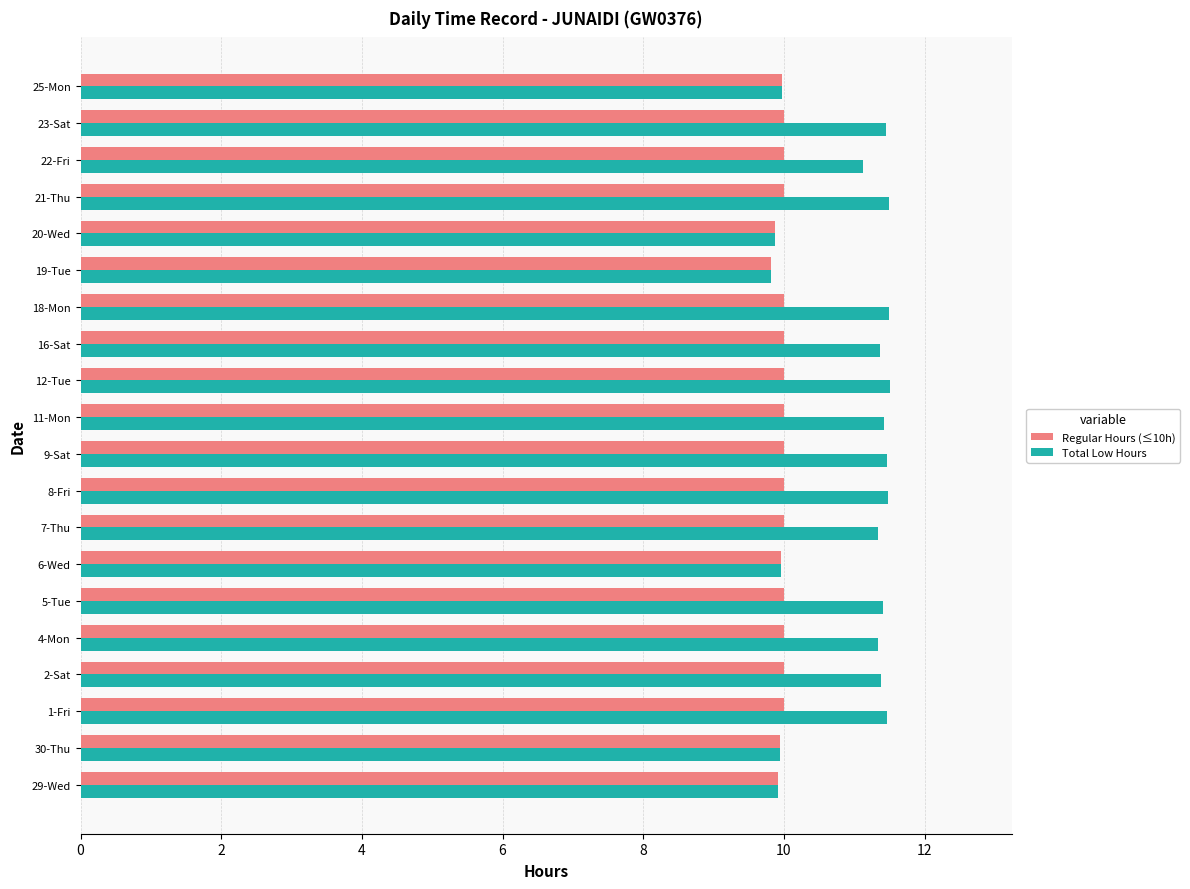

What is the minimum value shown in the chart?

9.8